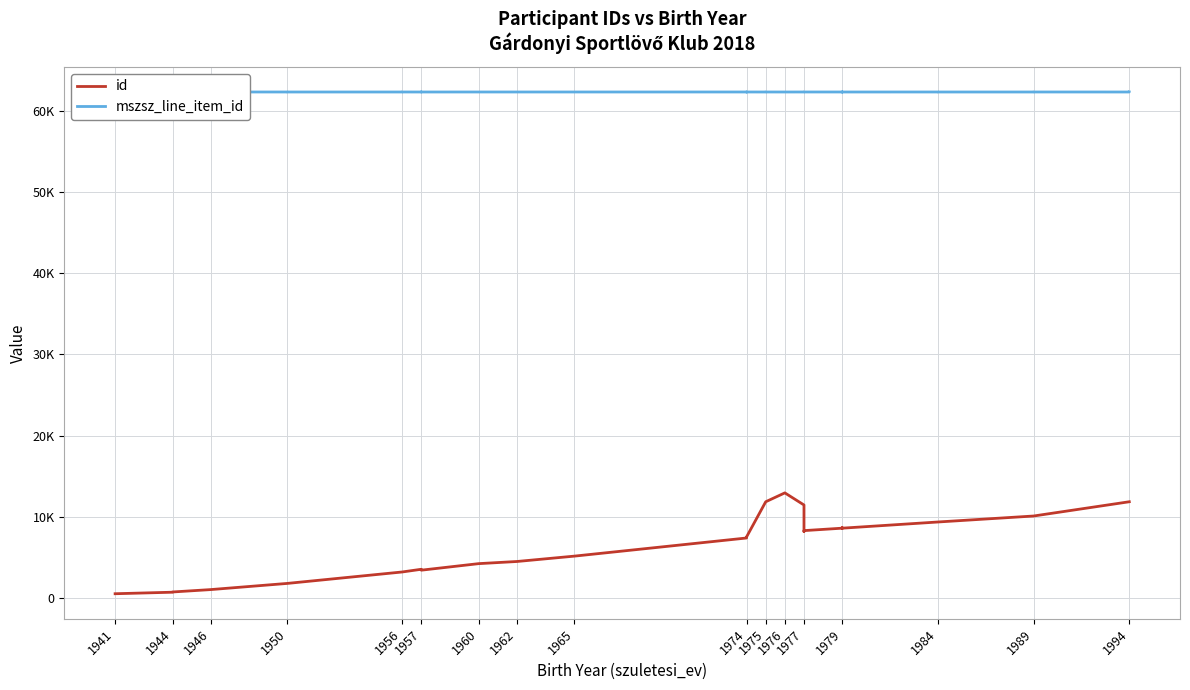

True or false: mszsz_line_item_id and id cross at least once.

False